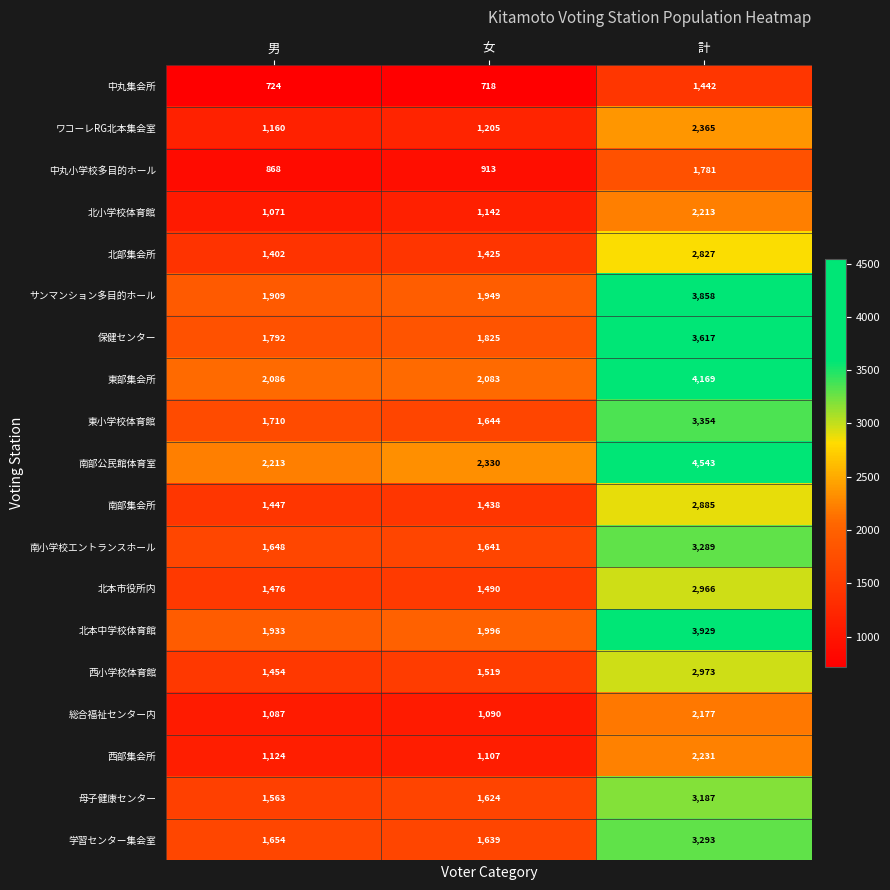

What is the maximum value shown in the chart?

4543